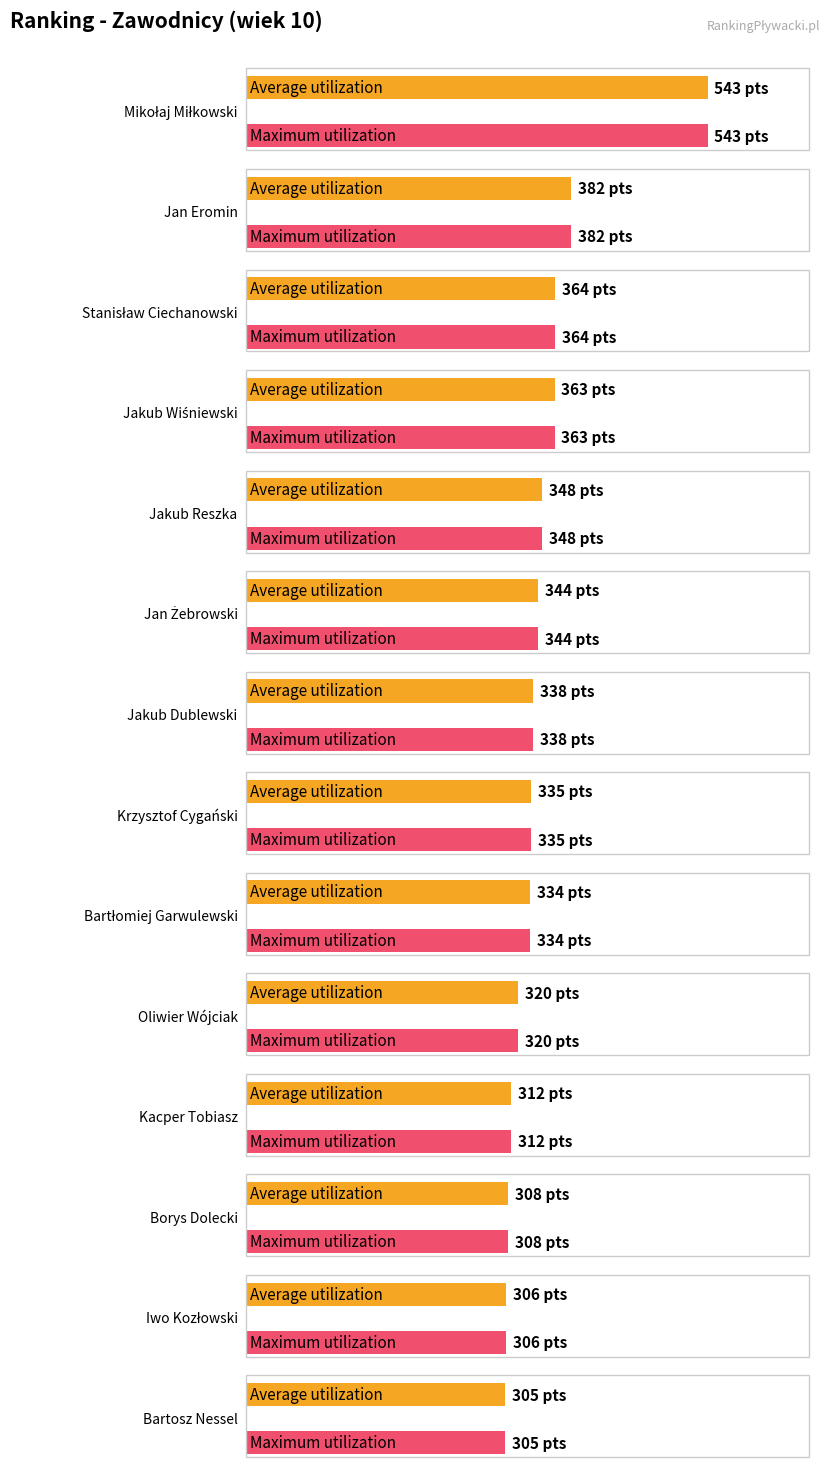

Reading left to right, extract all data points from this chart.

Average utilization: 543	382	364	363	348	344	338	335	334	320	312	308	306	305
Maximum utilization: 543	382	364	363	348	344	338	335	334	320	312	308	306	305